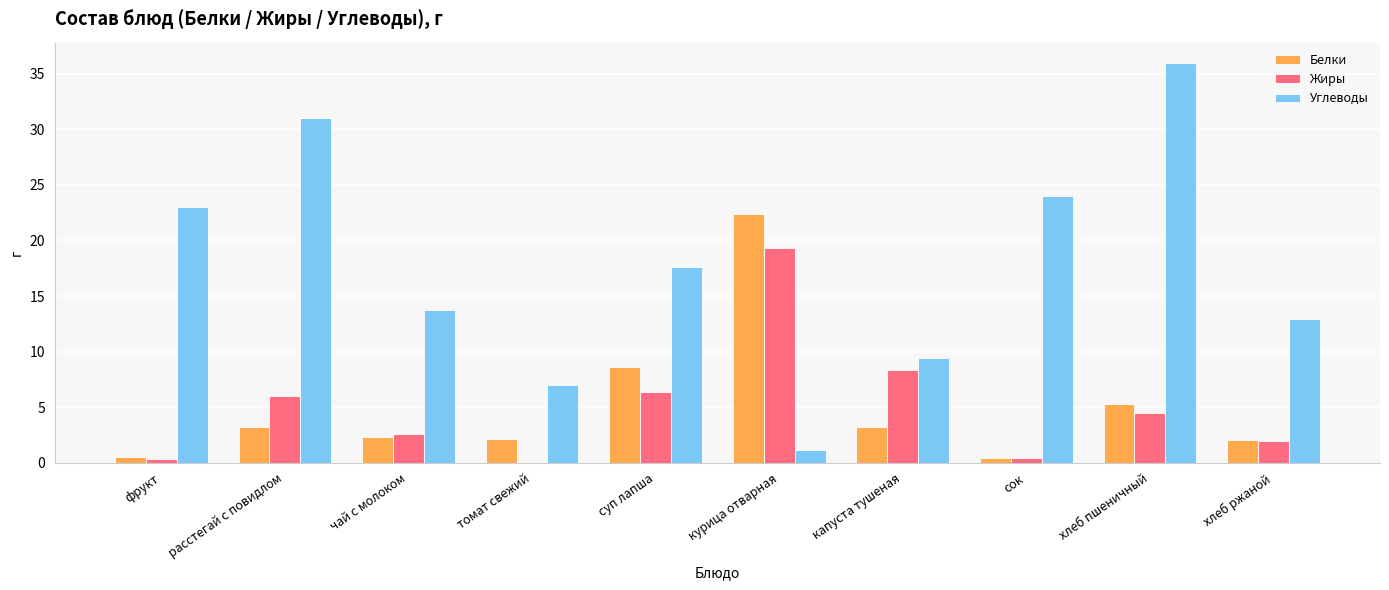

True or false: Углеводы has a value of 4.2 at томат свежий.

False